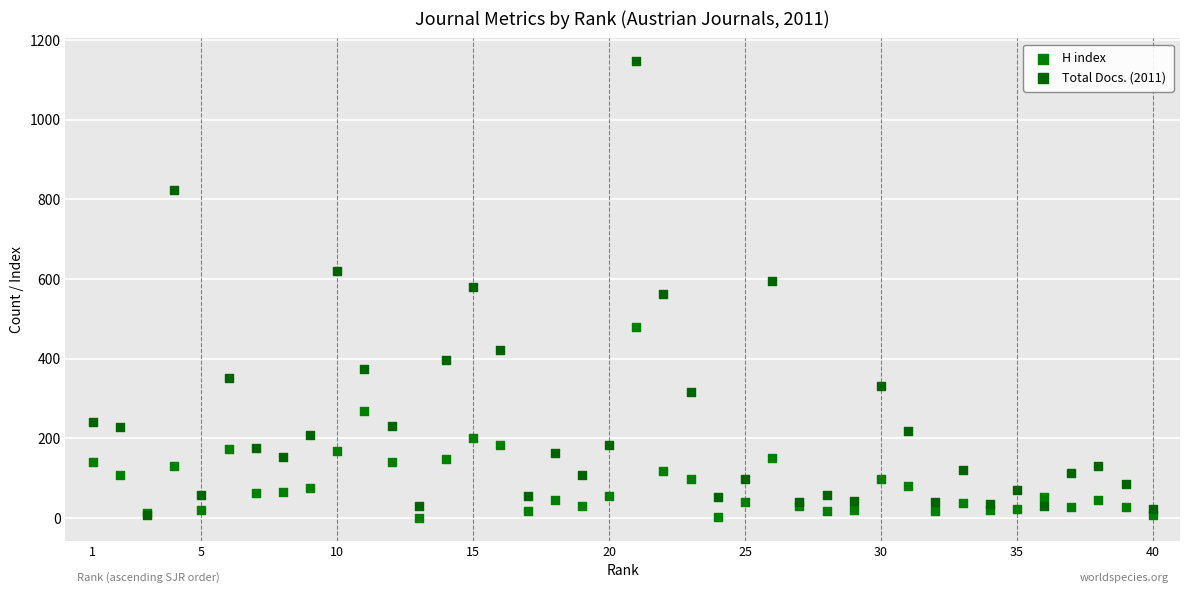

What are all the series names shown in the legend?

H index, Total Docs. (2011)